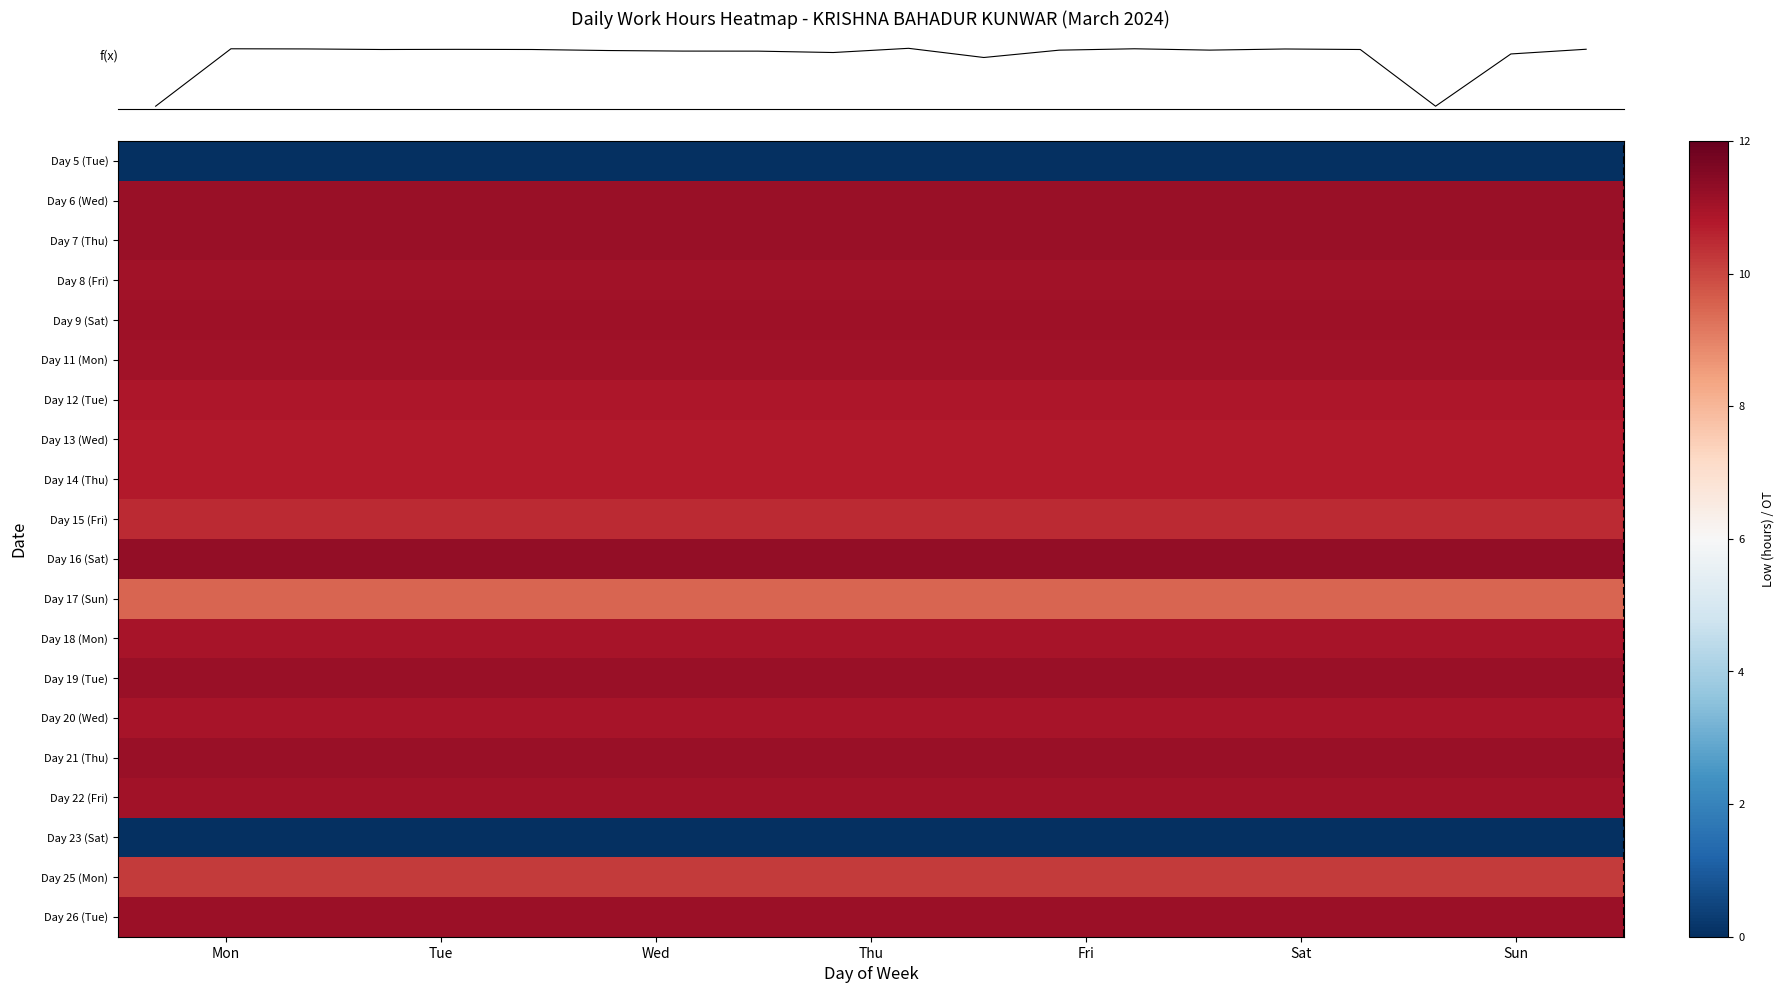

Between Mon and Sun, which is larger?

Mon